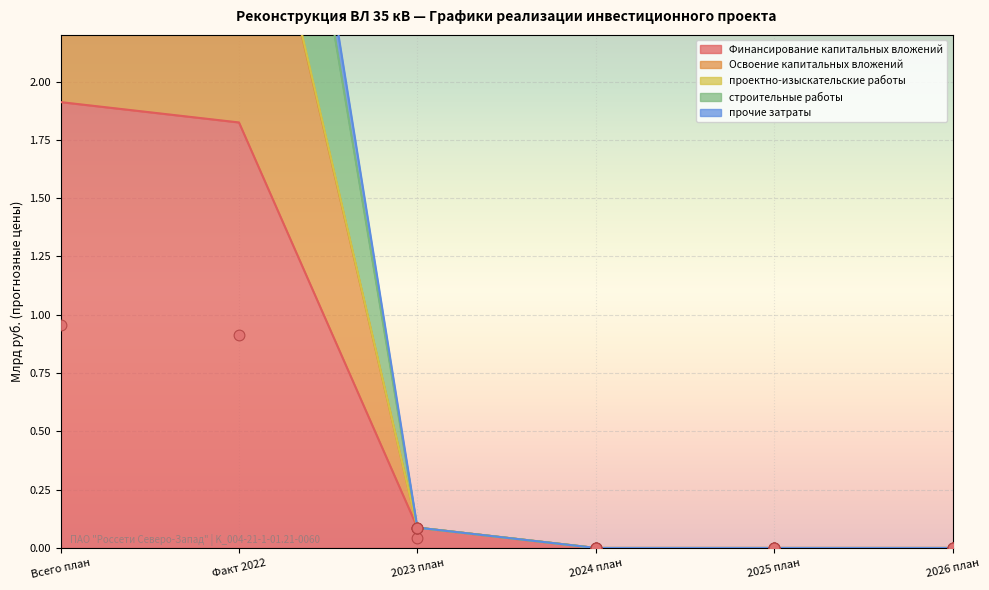

Which series contains the lowest Y value?

Финансирование капитальных вложений